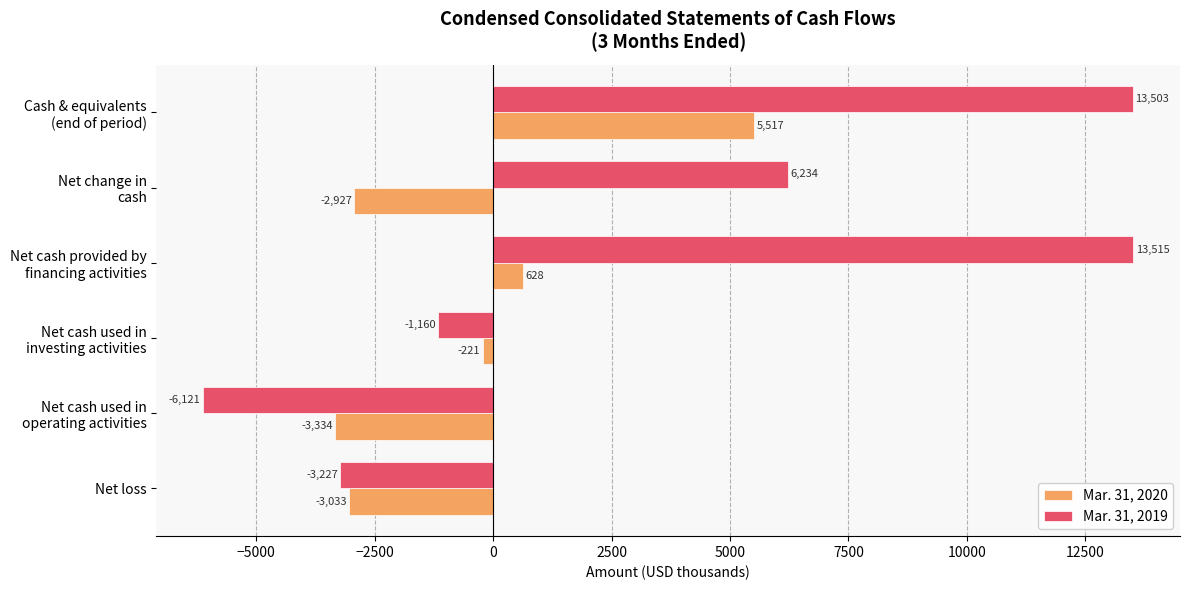

List the series in order of their overall mean, lowest first.

Mar. 31, 2020, Mar. 31, 2019